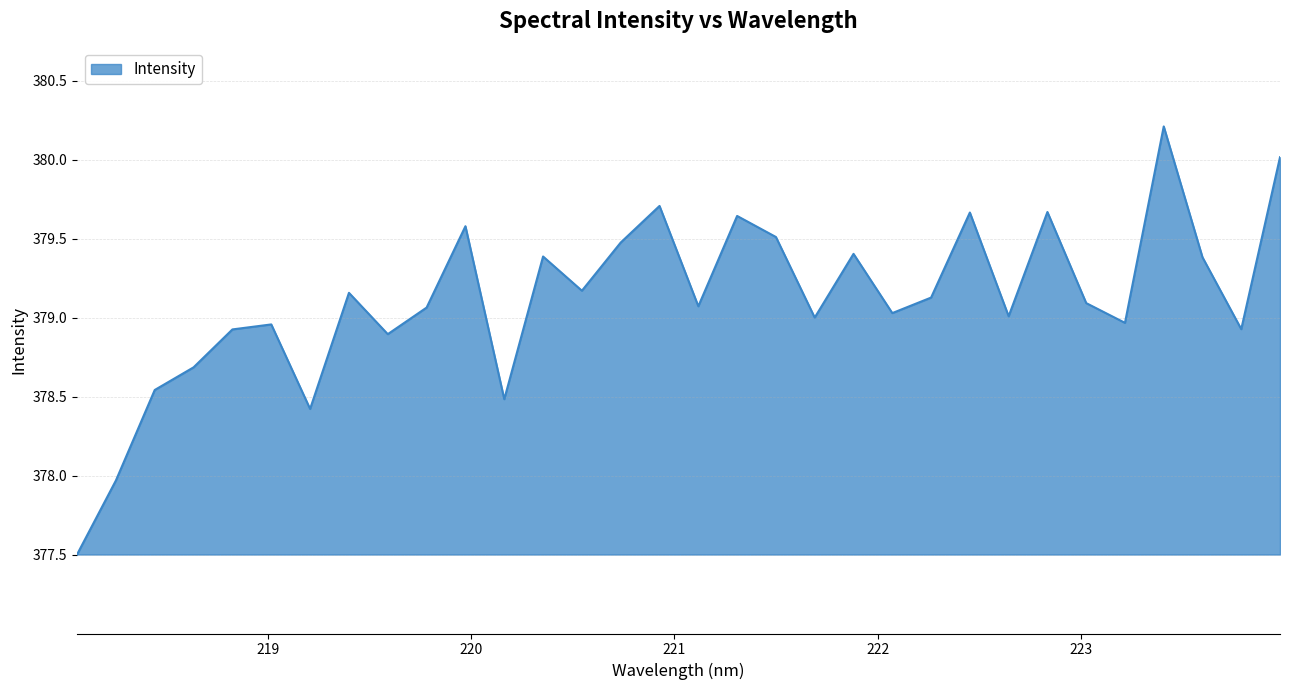

What is the maximum value shown in the chart?

380.2